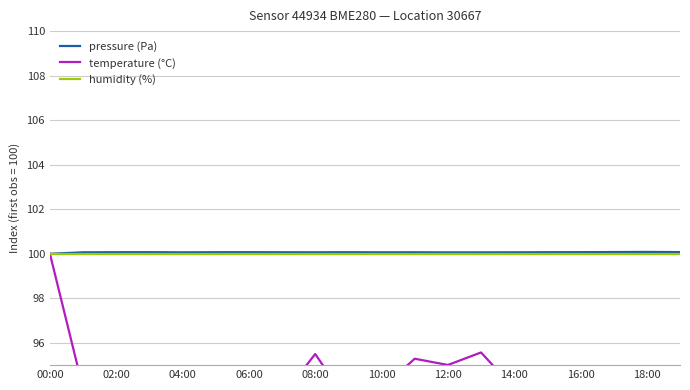

How many lines are shown in the chart?

3